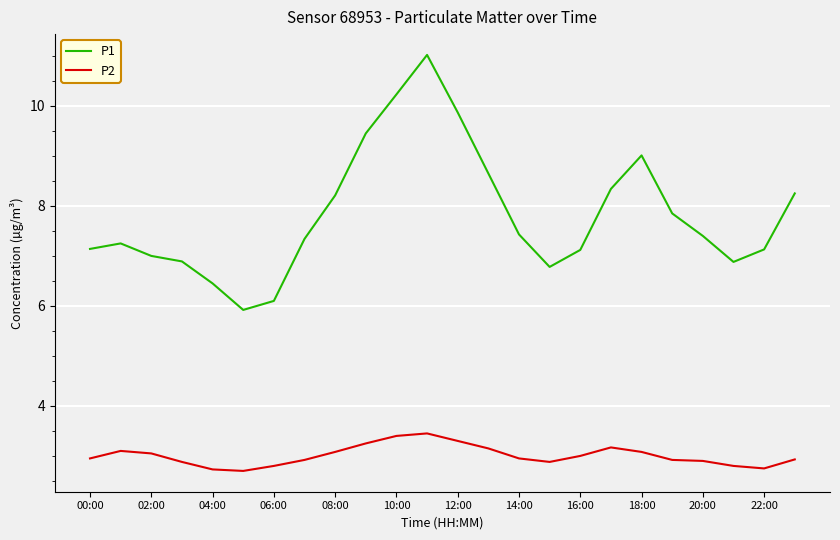

True or false: P1 and P2 cross at least once.

False